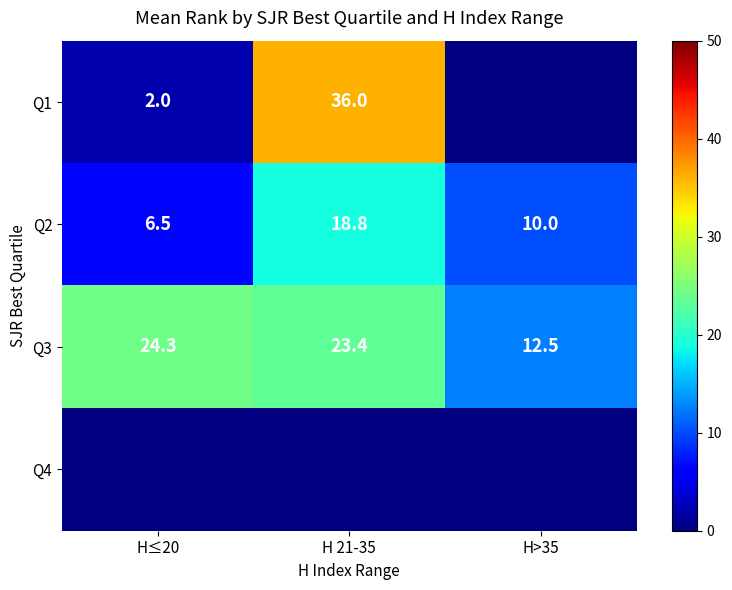

Rank the categories by Q2 value from highest to lowest.

H 21-35, H>35, H≤20